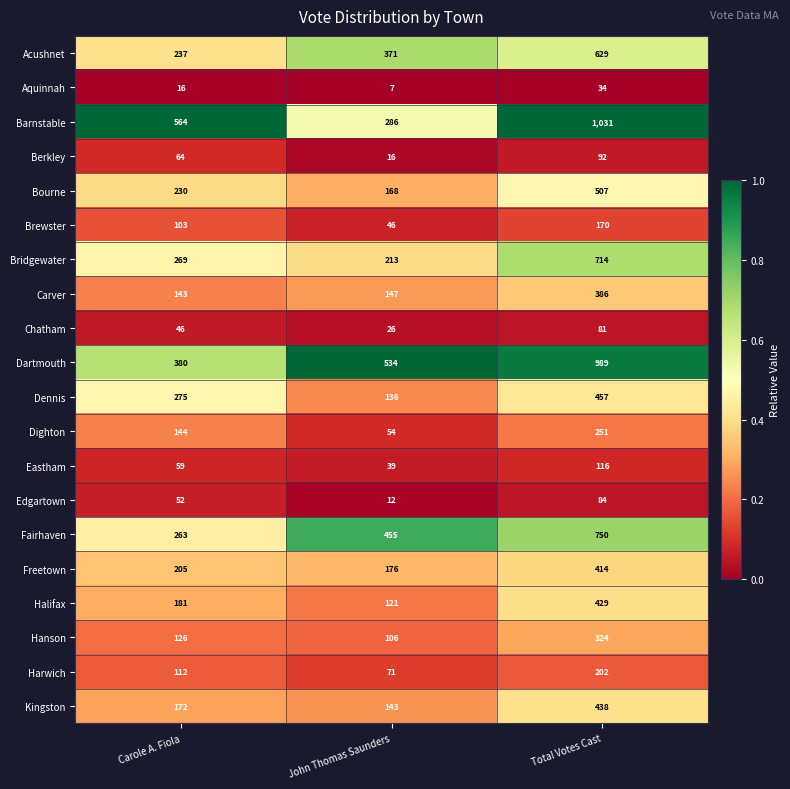

What is the minimum value for Harwich?

71